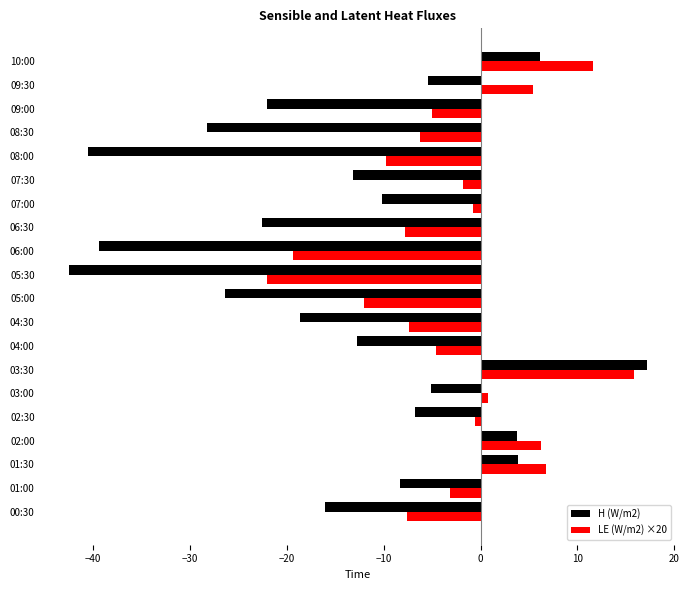

What is the difference between the H (W/m2) values at 08:30 and 01:30?

32.1